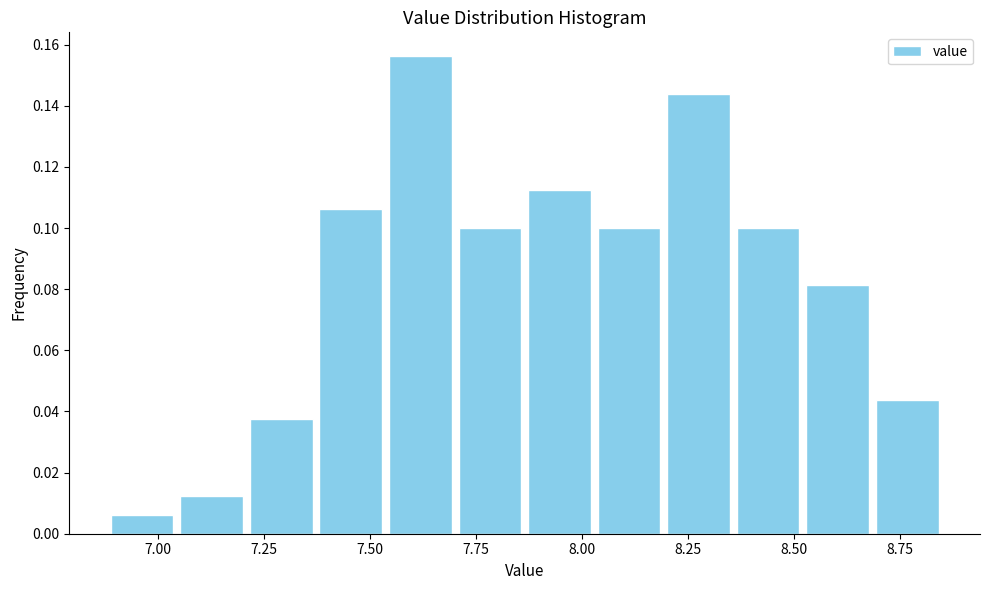

Around what value on the x-axis is the tallest bar? Give the approximate position of its centre, as read against the axis.

7.60